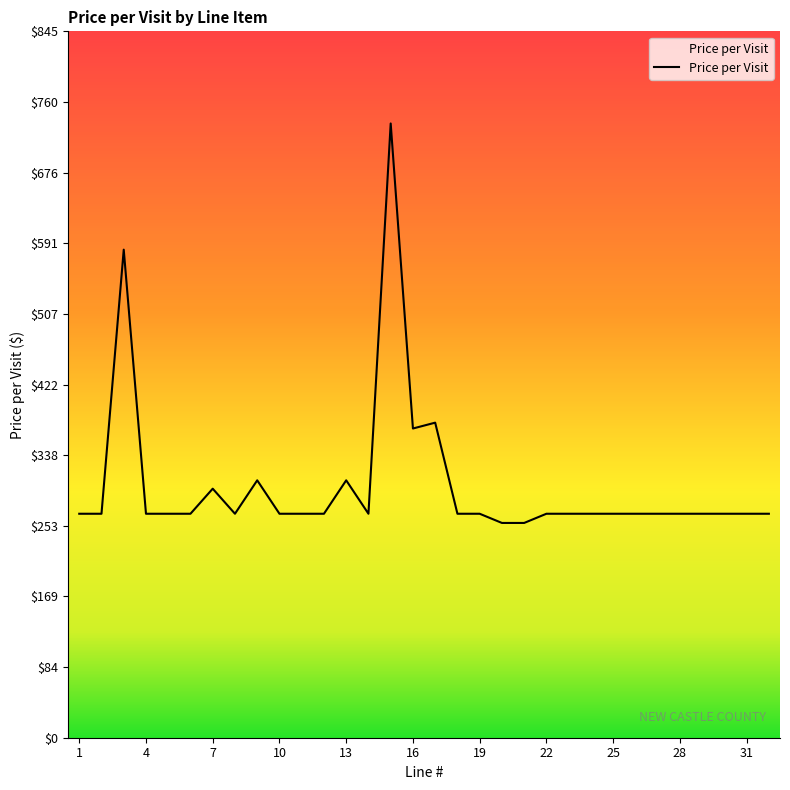

What is the difference between the maximum and minimum values?

478